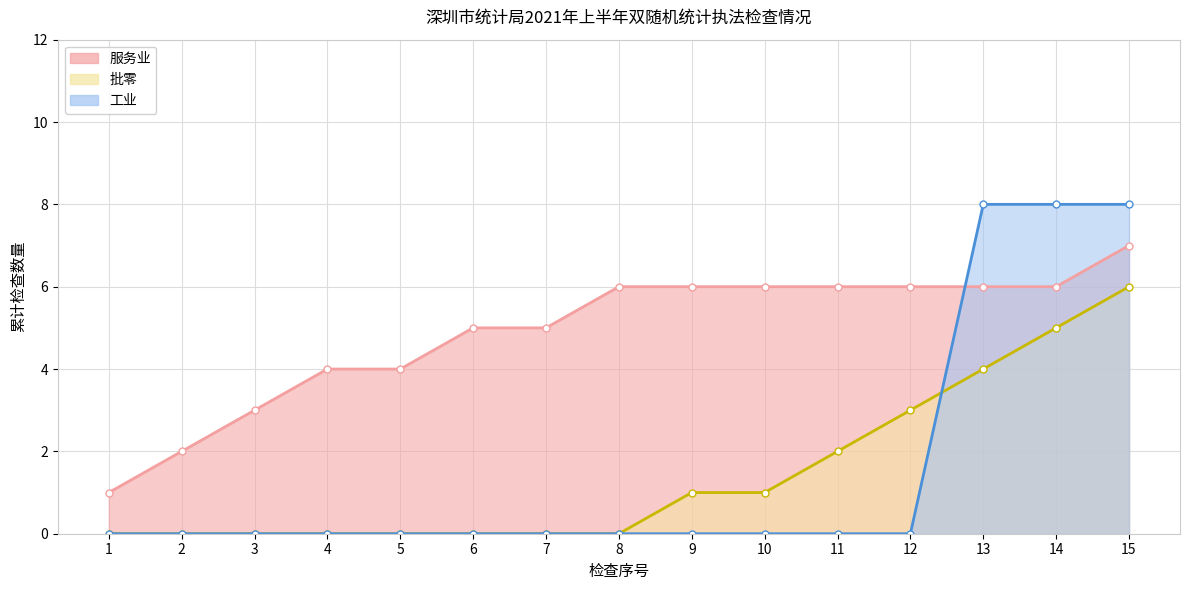

What is the total value across all series at 1?

1